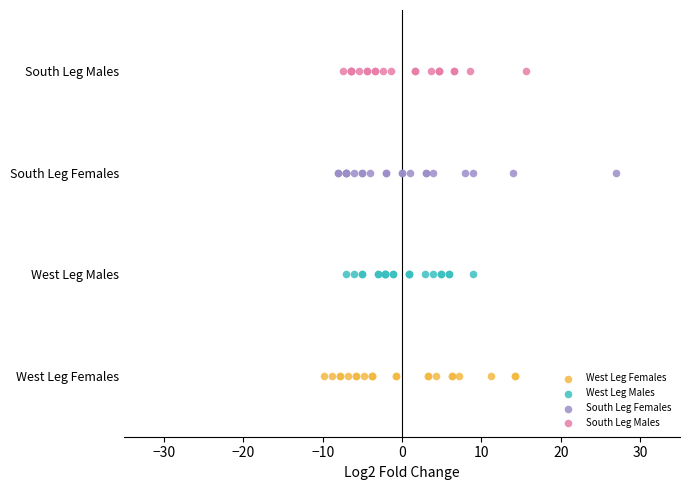

What are all the series names shown in the legend?

West Leg Females, West Leg Males, South Leg Females, South Leg Males